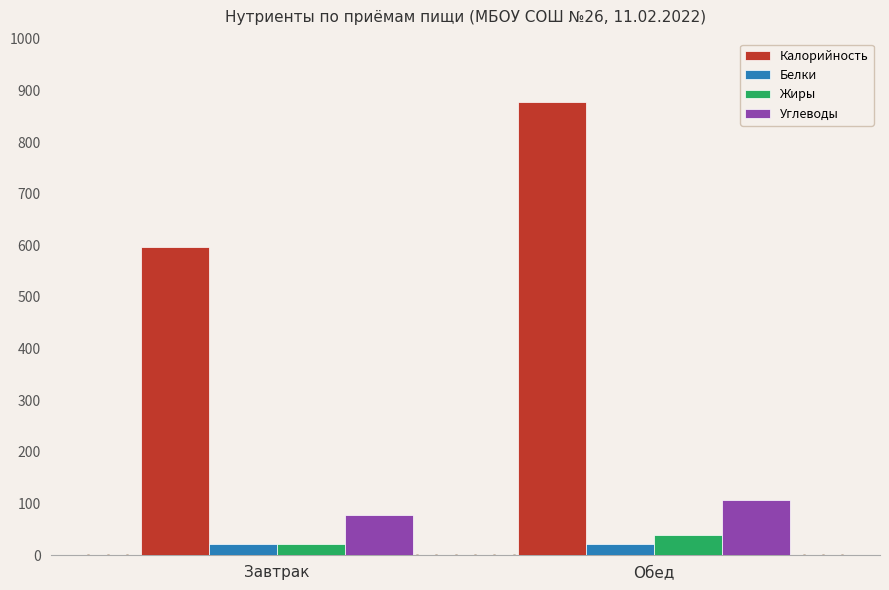

What is the value of the Жиры bar at the 1st from the left?

21.4